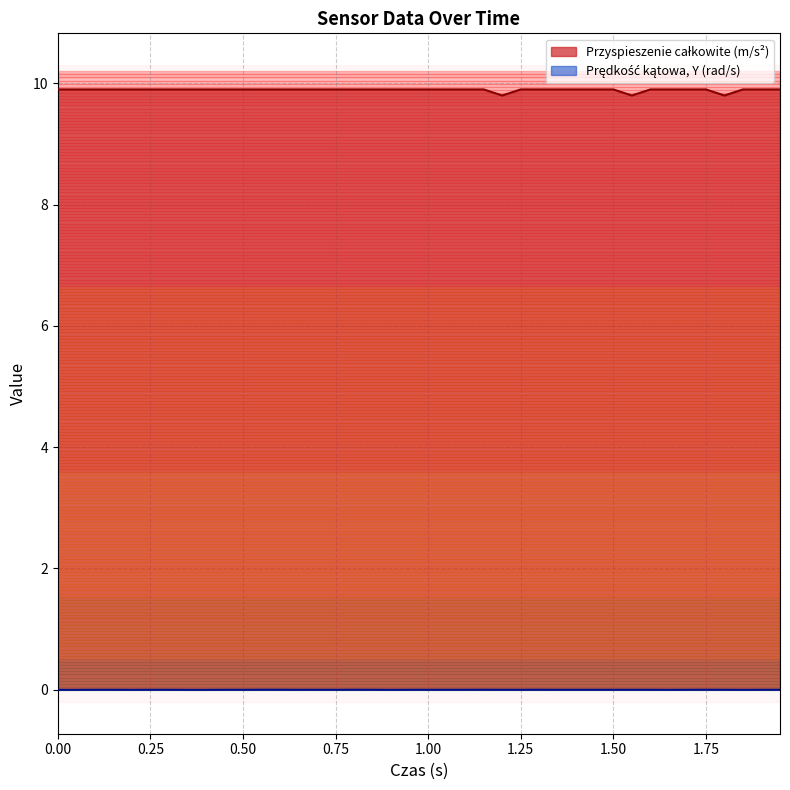

Which series has the widest spread of values?

Przyspieszenie całkowite (m/s²)